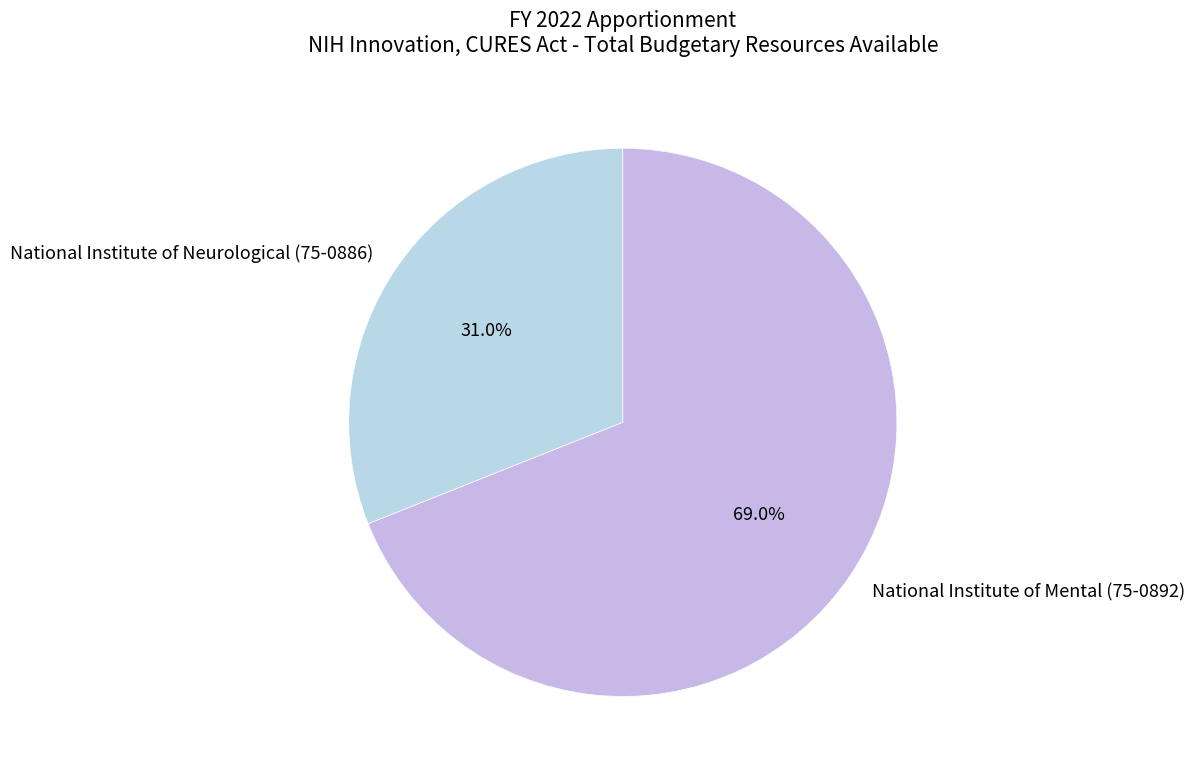

Is it true that National Institute of Neurological (75-0886) is 31% of the pie?

True